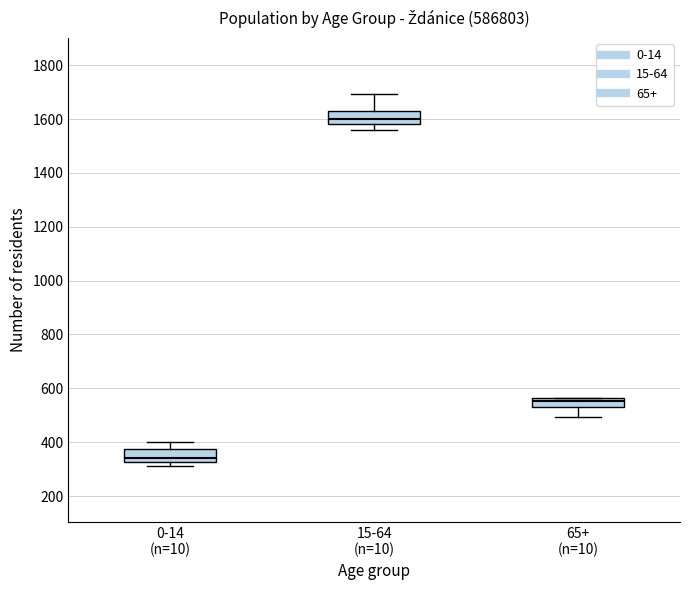

Which box has the lowest median line?

0-14 (n=10)